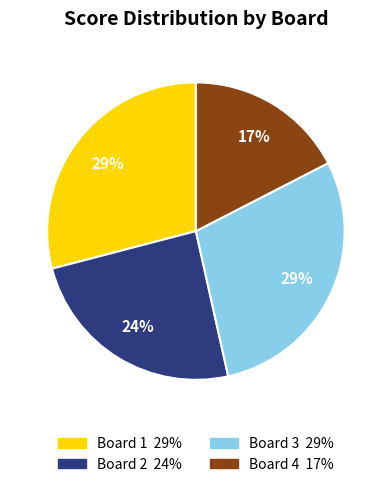

Count the number of slices in the pie.

4